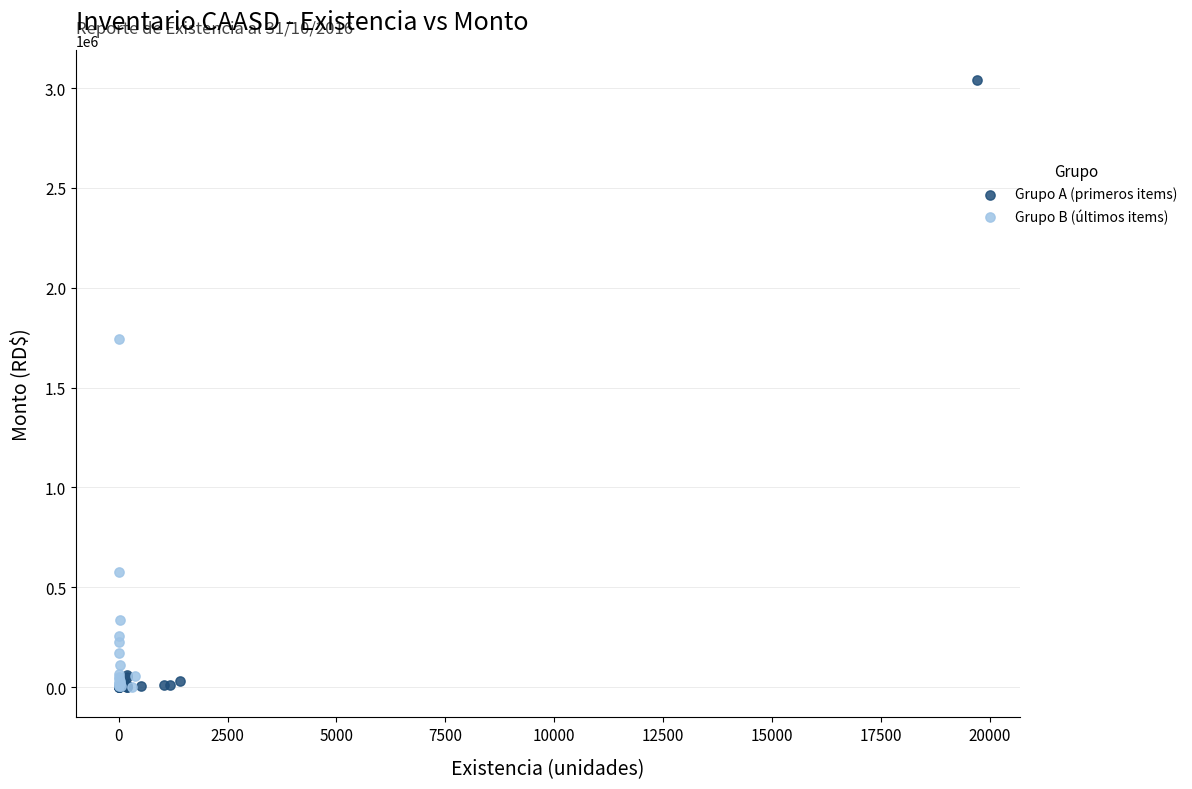

Which series has the widest spread of Y values?

Grupo A (primeros items)